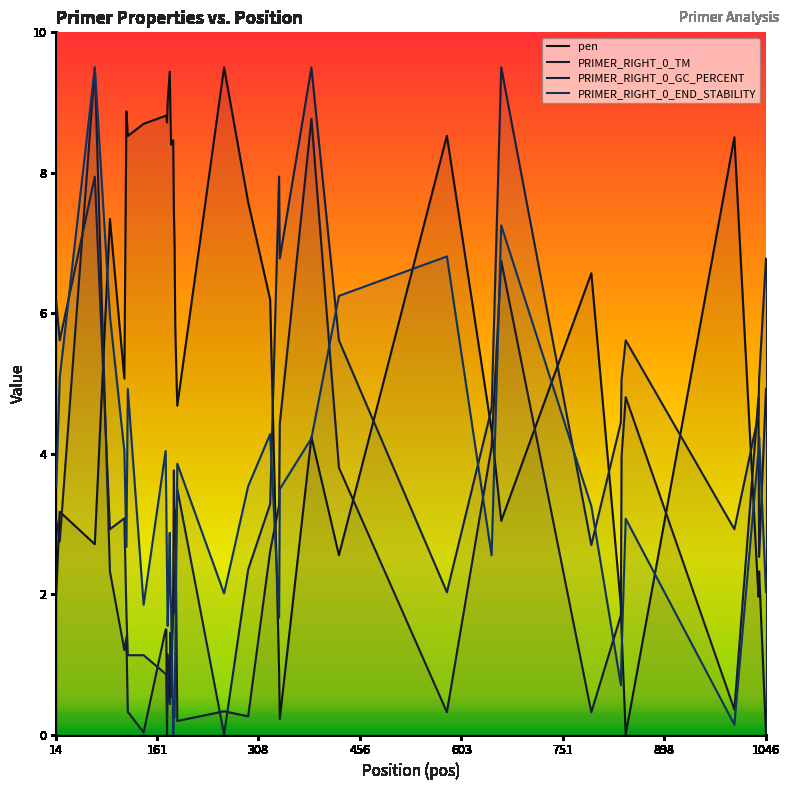

The value of PRIMER_RIGHT_0_GC_PERCENT at 751 is 2.8. True or false?

False